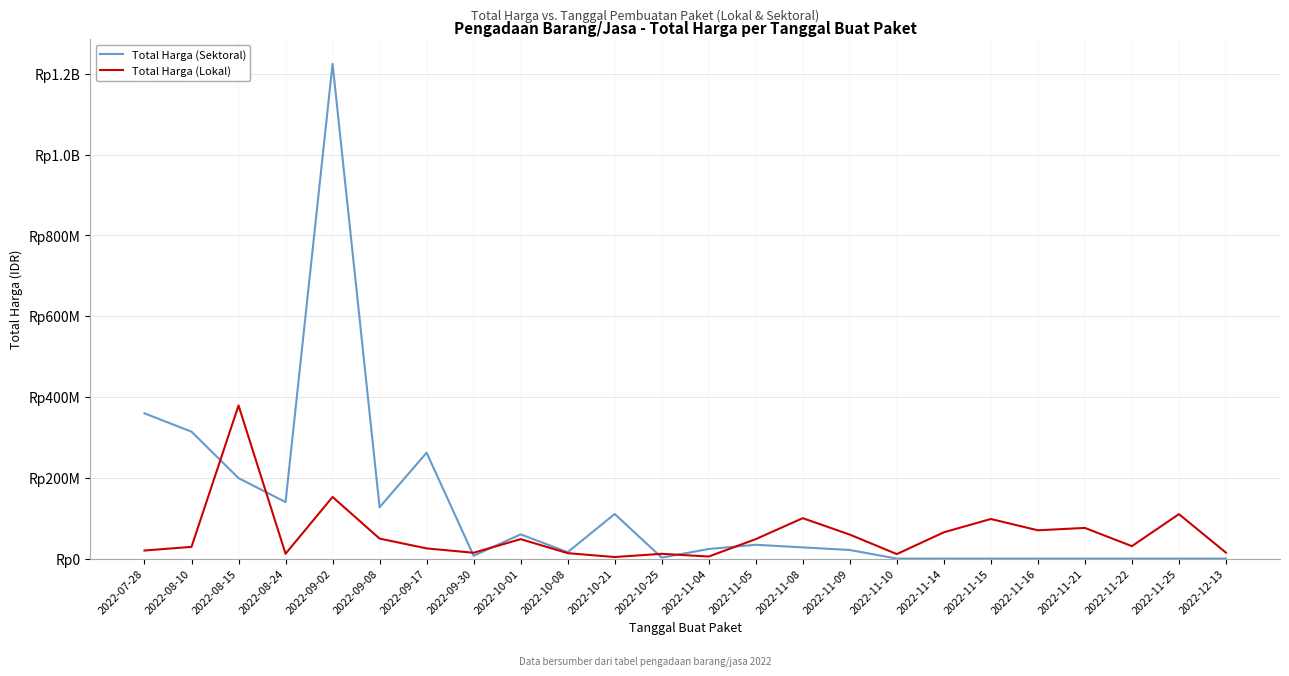

What is the label of the 8th point from the right?

2022-11-10